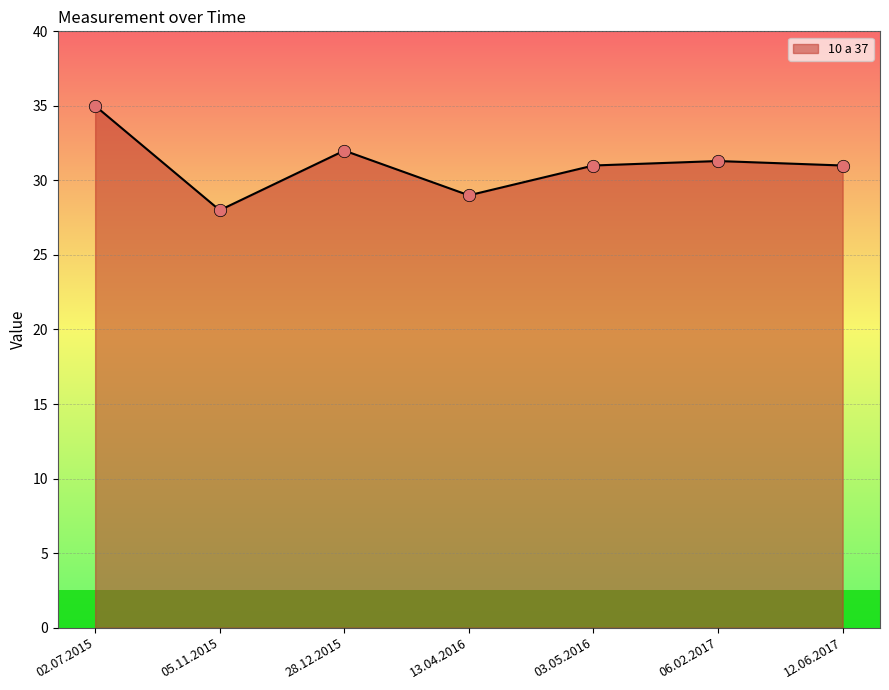

What is the change in value from 13.04.2016 to 06.02.2017?

+2.3